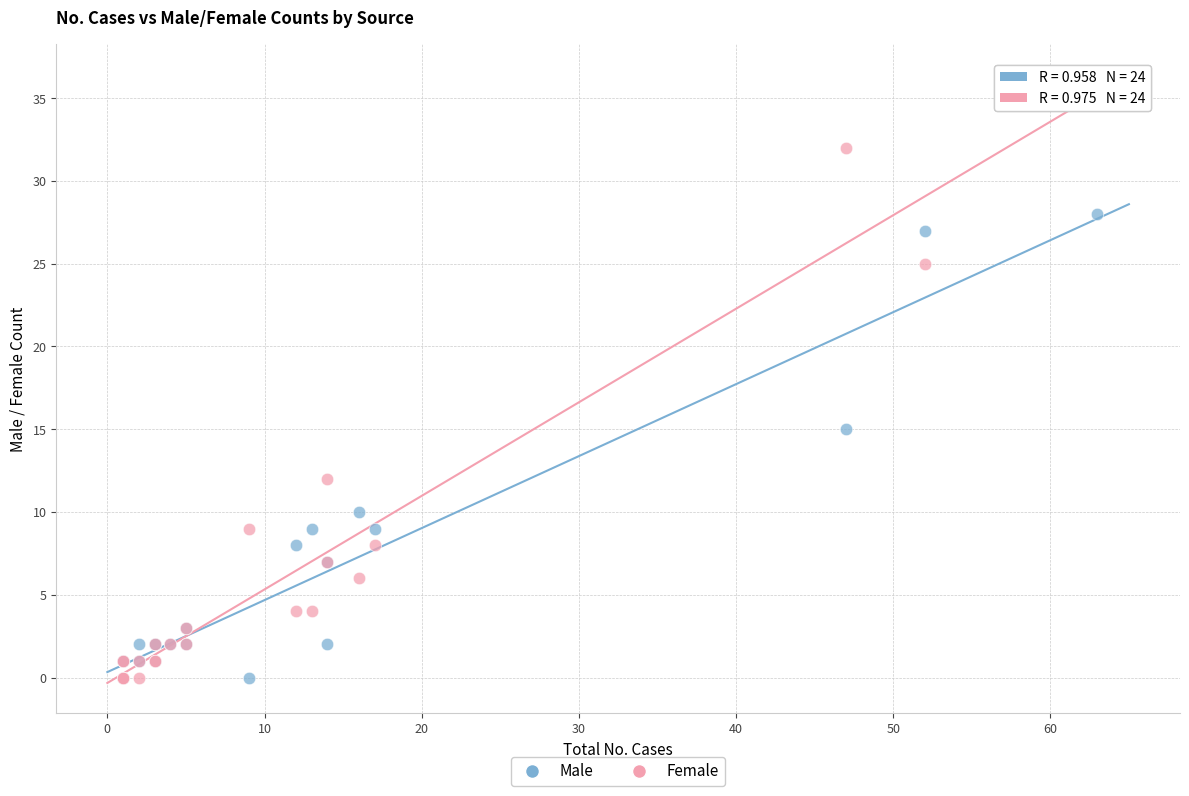

In the Female series, what Y value is closest to 17?

12